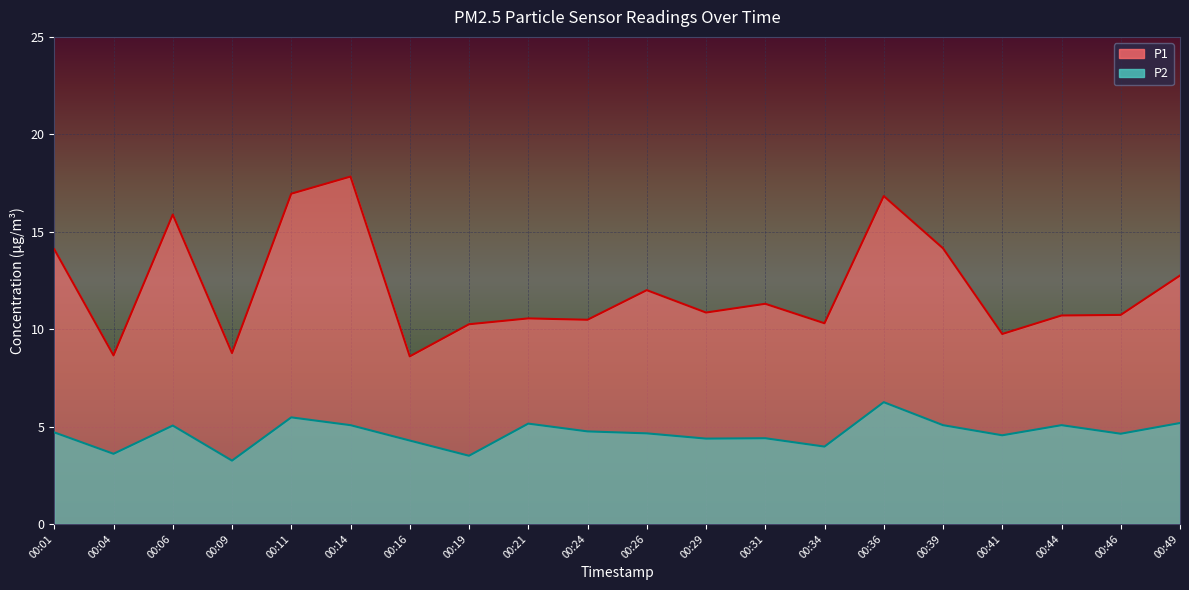

True or false: P2 and P1 cross at least once.

False